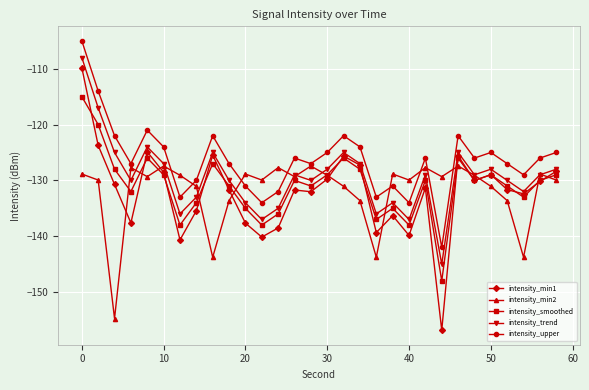

What is the difference between the second highest and minimum values in the intensity_min2 series?

27.3